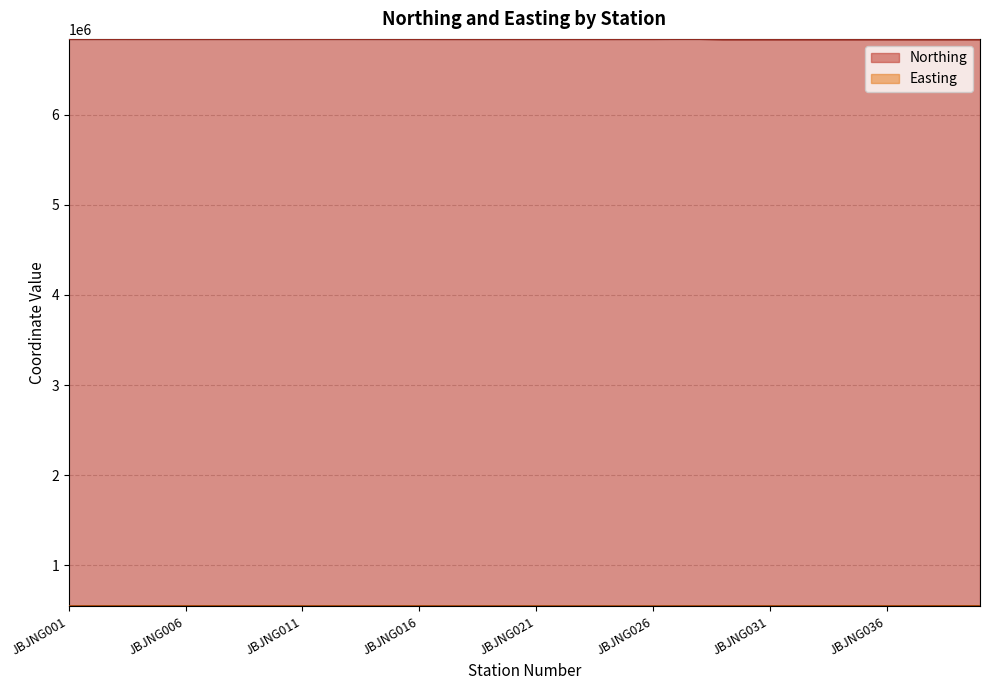

How many interior local peaks does the Easting series have?

4